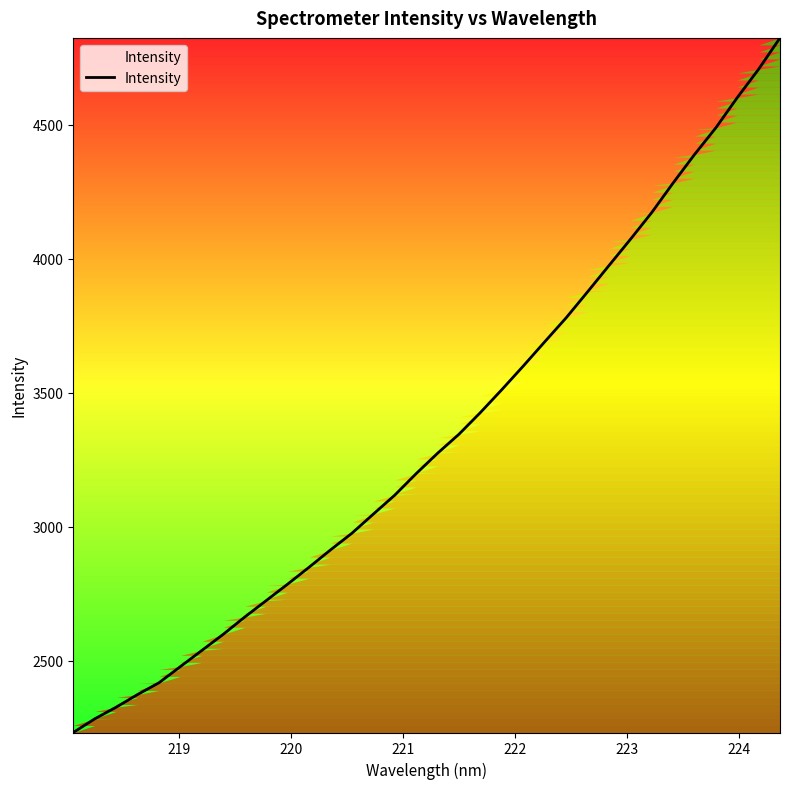

What is the greatest value displayed?

4823.1